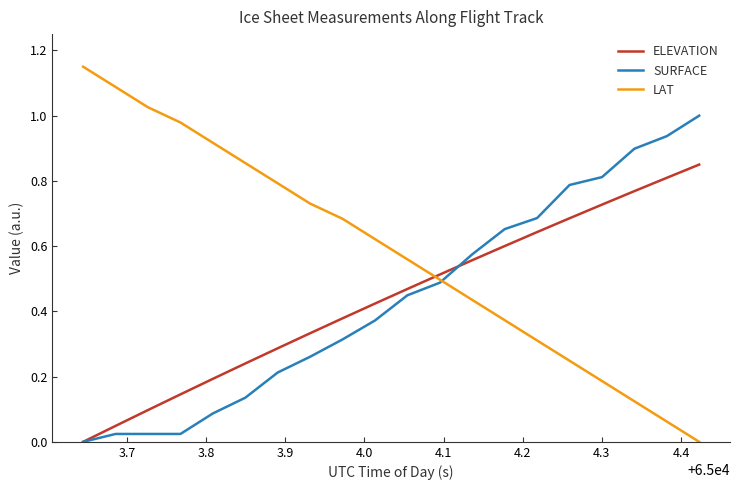

What are all the series names shown in the legend?

ELEVATION, SURFACE, LAT